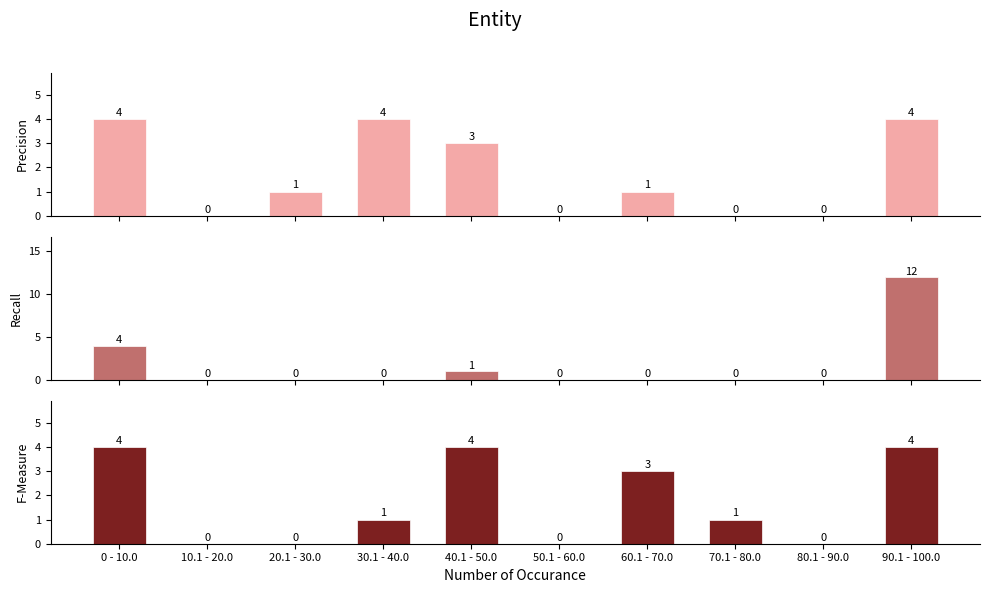

What are all the series names shown in the legend?

Precision, Recall, F-Measure